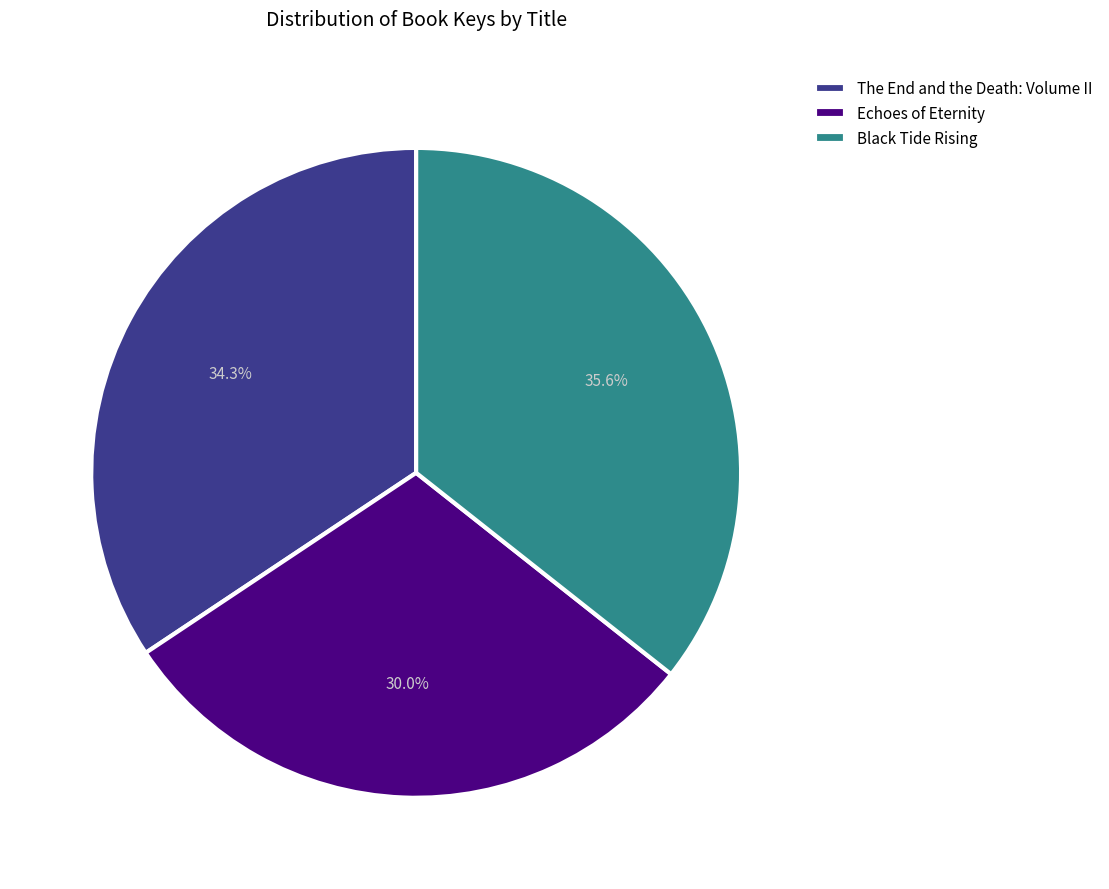

Which slice is the smallest?

Echoes of Eternity